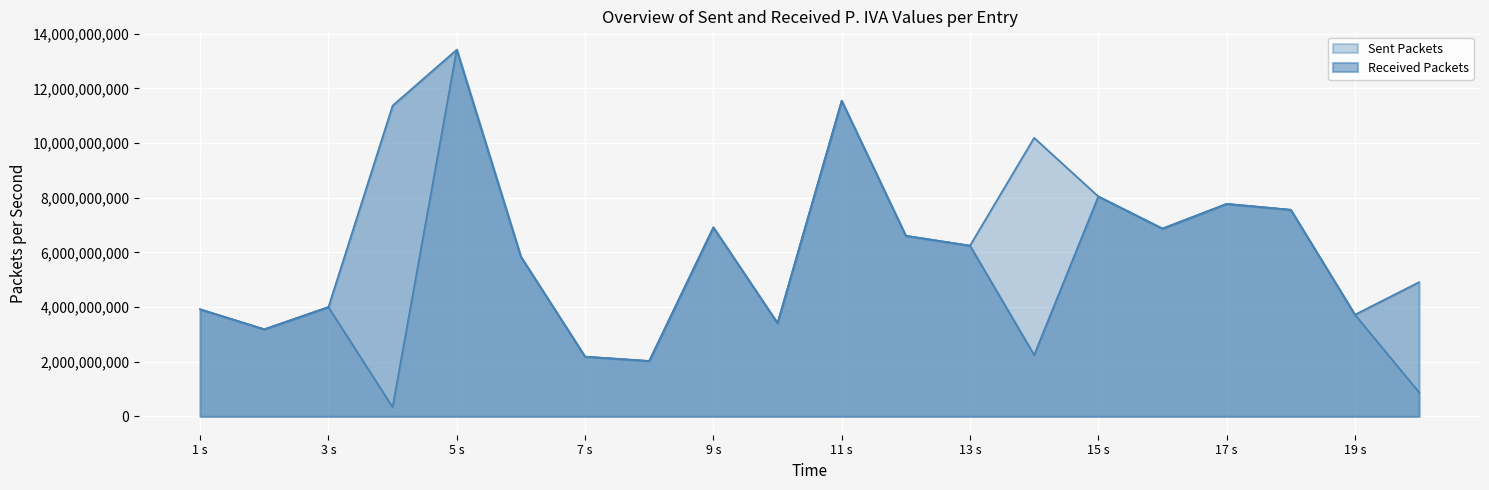

What is the total value across all series at 6?

11682381938